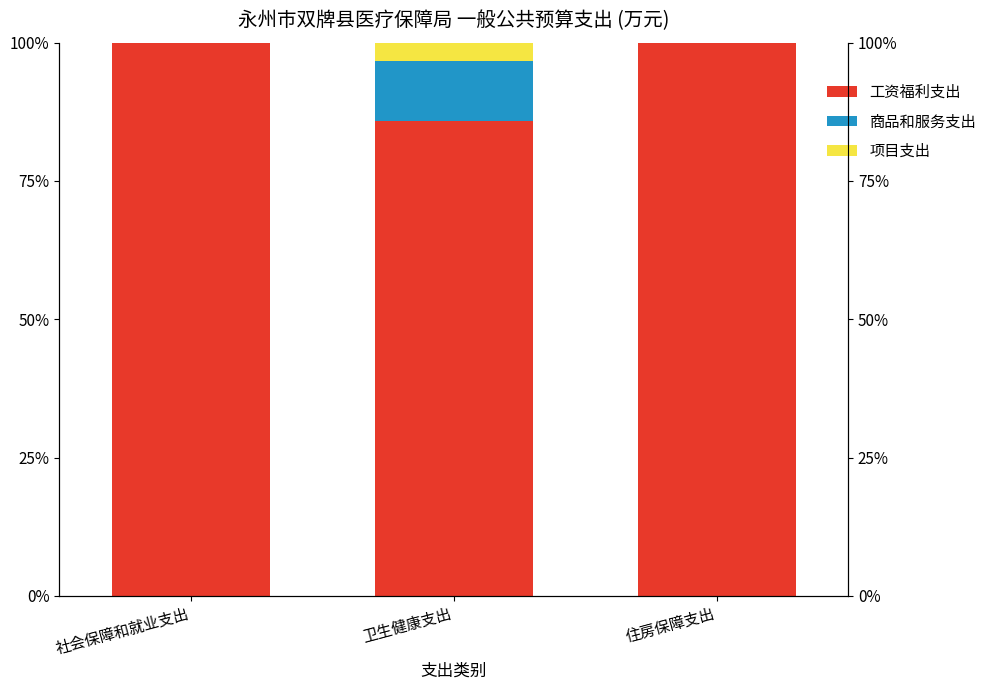

At which category does the chart reach its peak across all series?

社会保障和就业支出